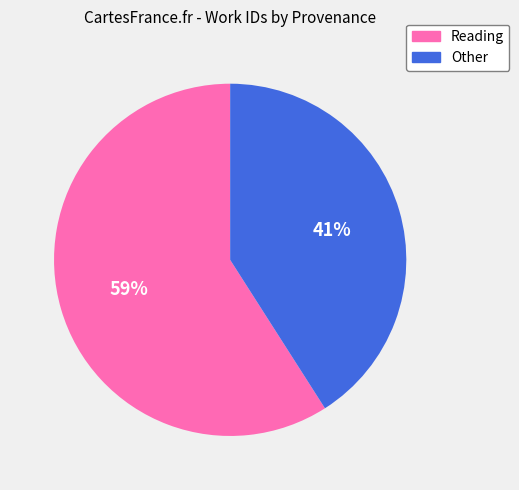

Is there any slice that represents more than half of the pie?

Yes